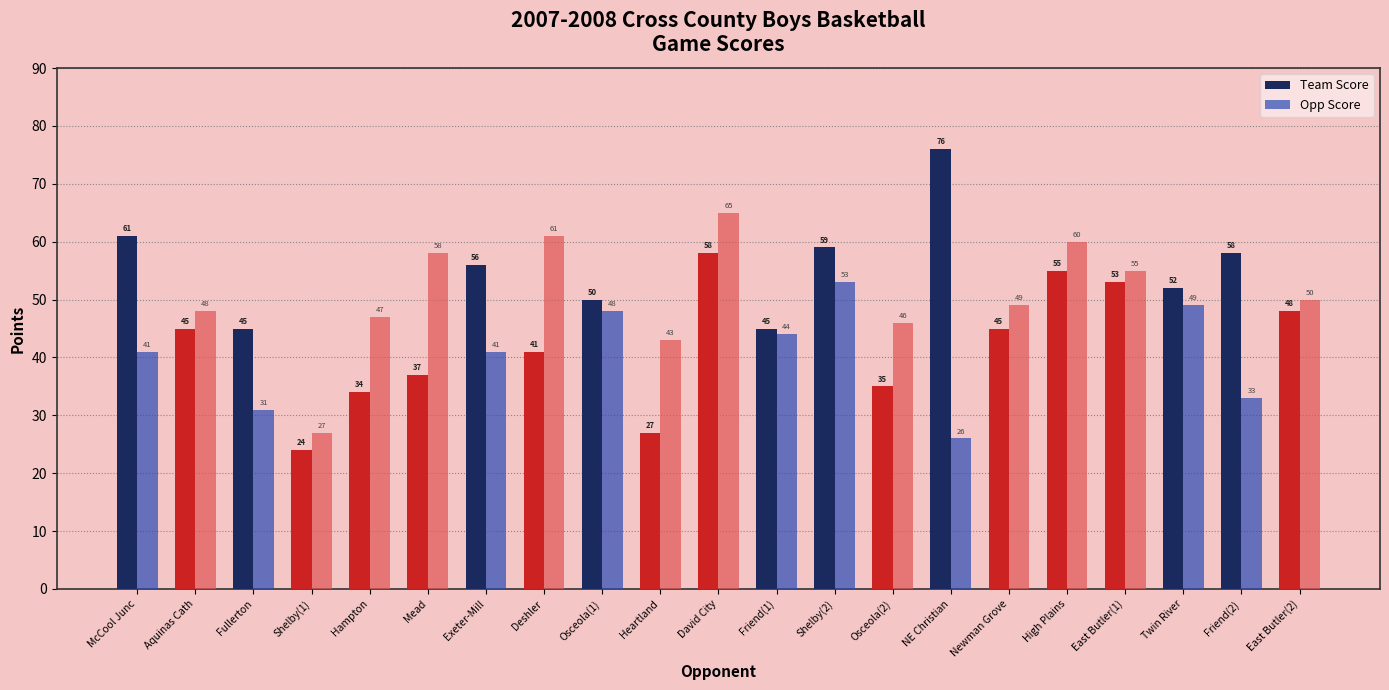

Which series changed the most between High Plains and Twin River?

Opp Score